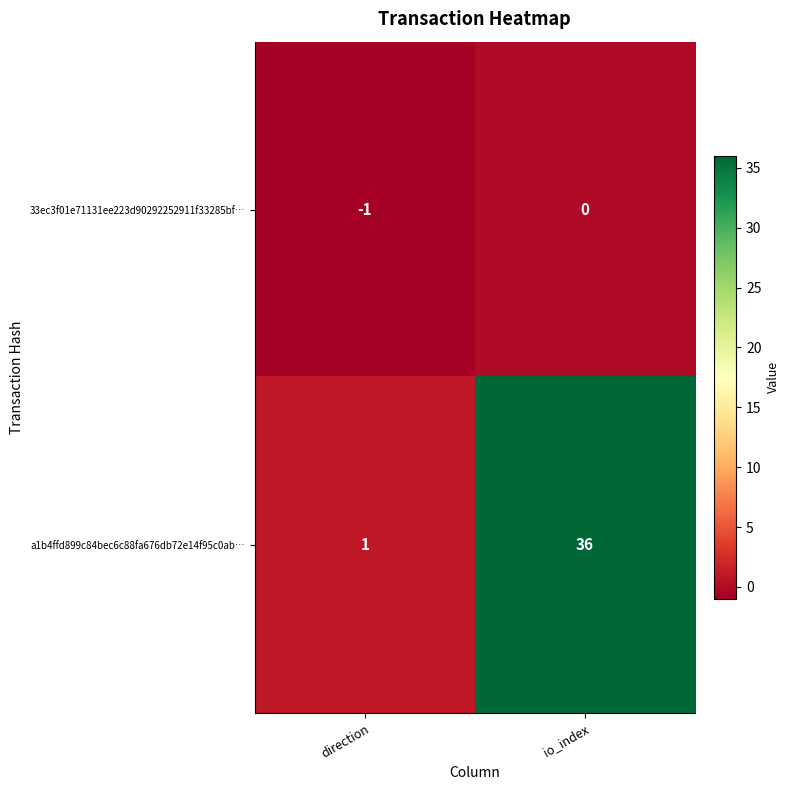

What is the maximum value shown in the chart?

36